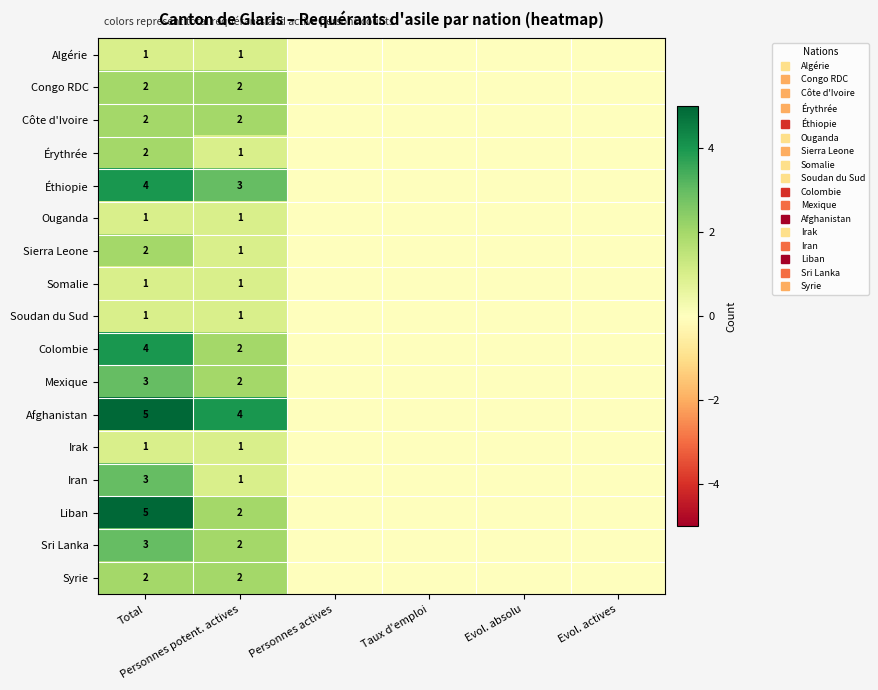

At how many categories does at least one series exceed 2?

2